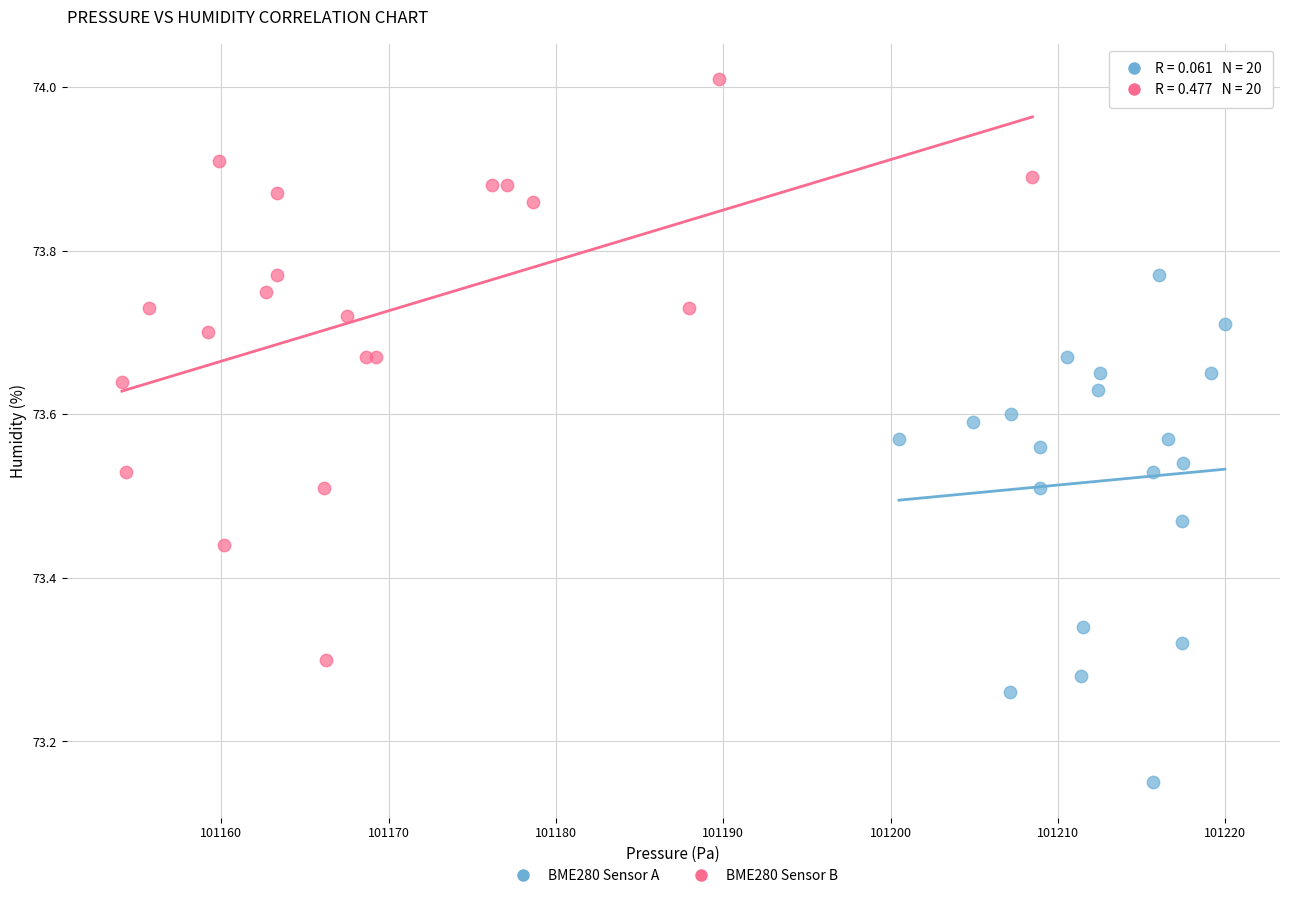

Which series contains the lowest Y value?

BME280 Sensor A